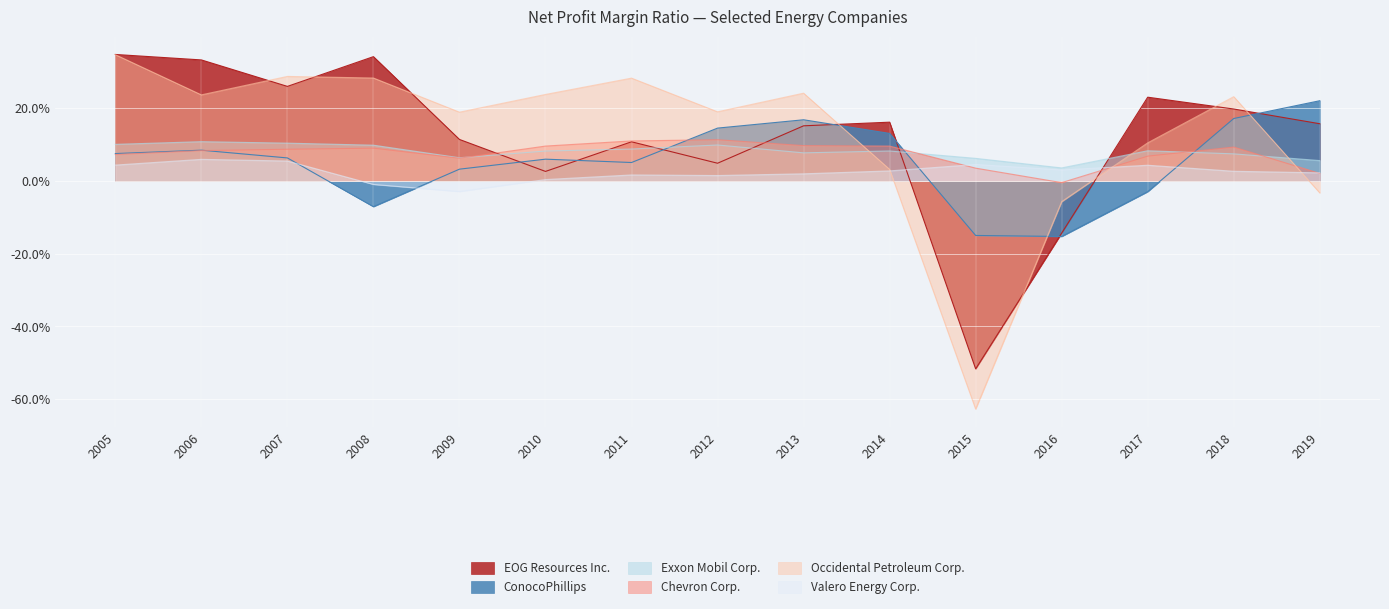

Where is Exxon Mobil Corp. nearest to the value 0?

2016